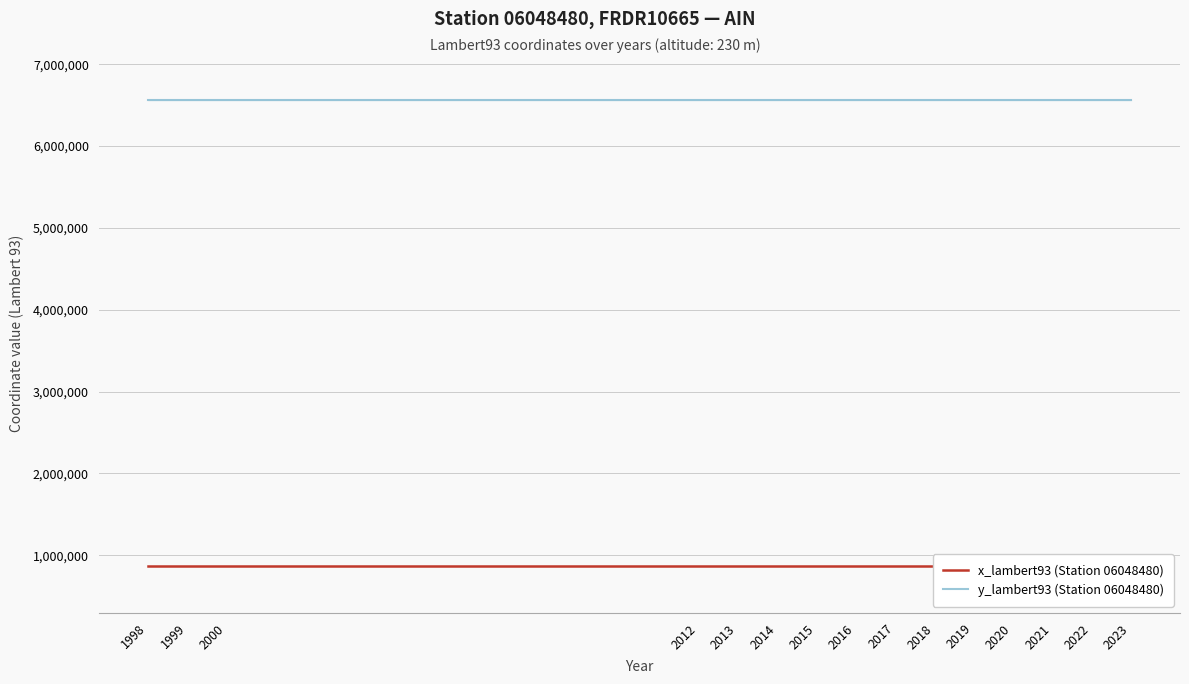

Reading right to left, transcribe all the data shown in this chart.

x_lambert93 (Station 06048480): 2023=866188	2022=866188	2021=866188	2020=866188	2019=866188	2018=866188	2017=866188	2016=866188	2015=866188	2014=866188	2013=866188	2012=866188	2000=866188	1999=866188	1998=866188
y_lambert93 (Station 06048480): 2023=6567281	2022=6567281	2021=6567281	2020=6567281	2019=6567281	2018=6567281	2017=6567281	2016=6567281	2015=6567281	2014=6567281	2013=6567281	2012=6567281	2000=6567281	1999=6567281	1998=6567281